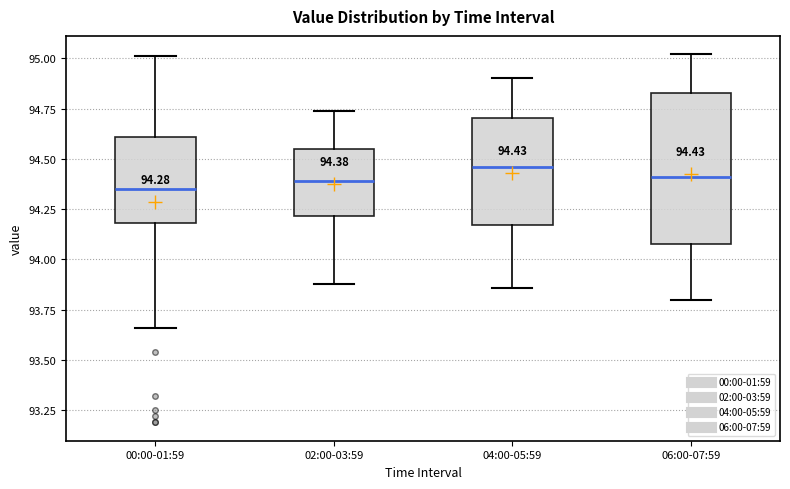

Which box is the tallest, from its lower edge to its upper edge?

06:00-07:59